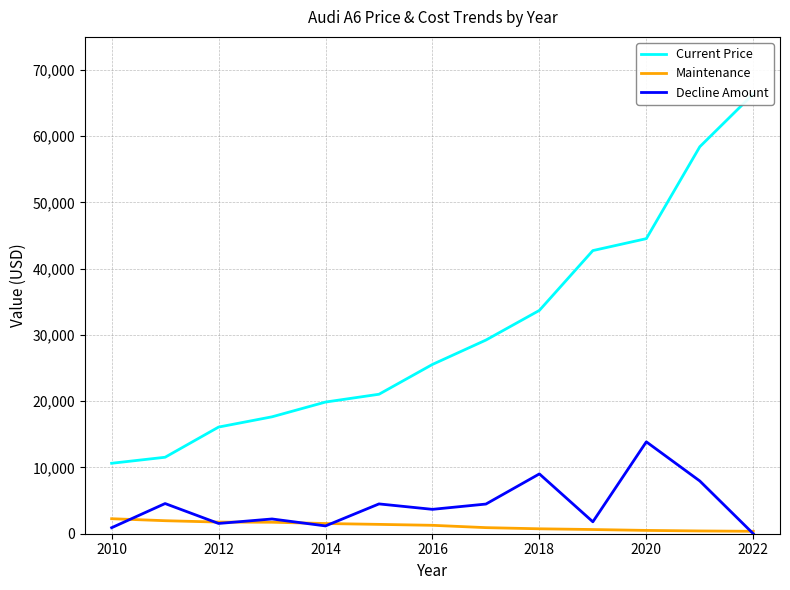

List the series in order of their peak value, highest first.

Current Price, Decline Amount, Maintenance